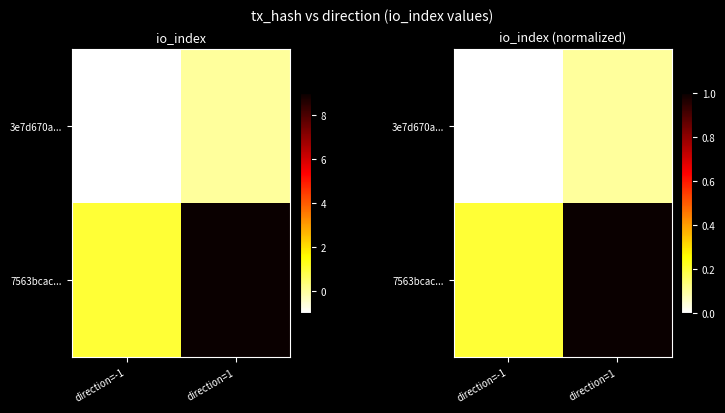

Which series has the widest spread of values?

7563bcac...